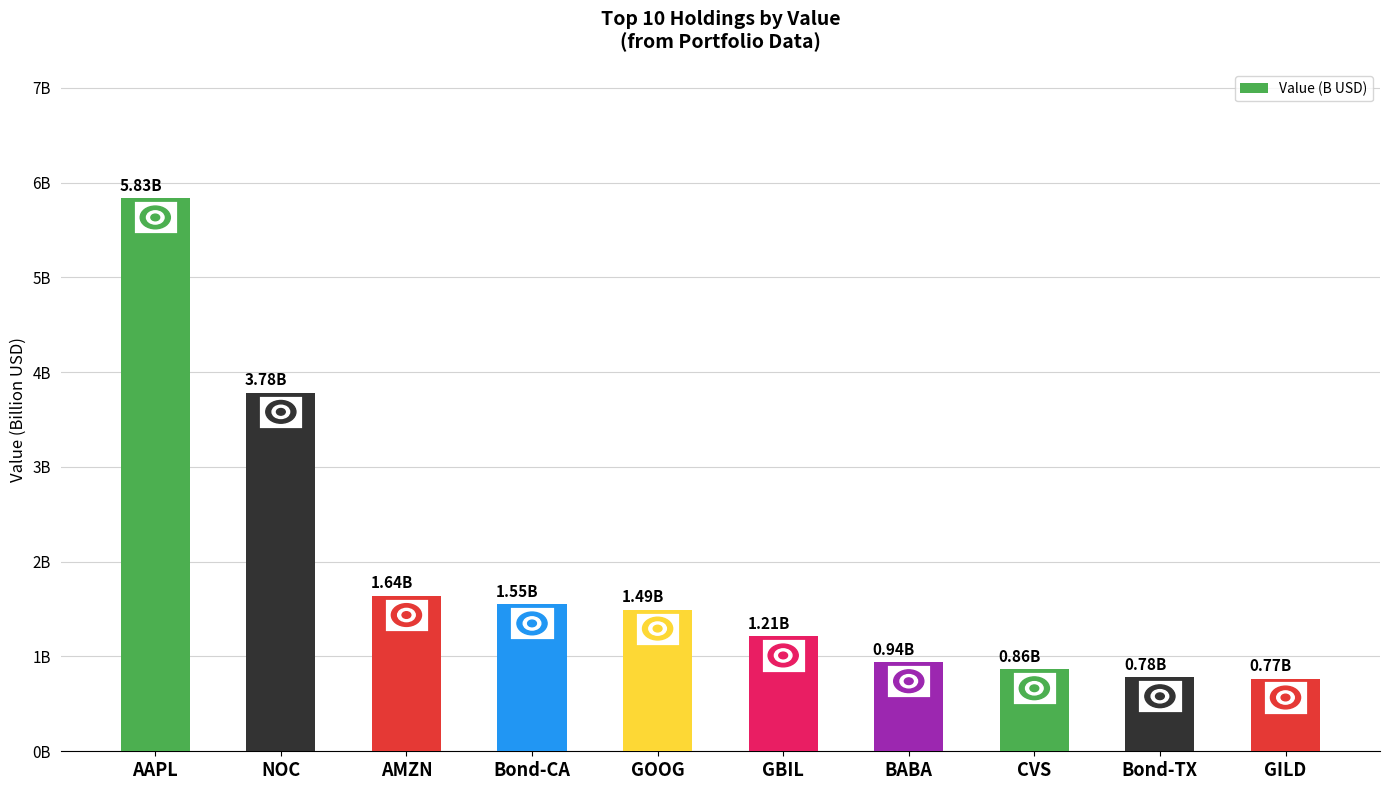

What is the smallest value displayed?

0.8